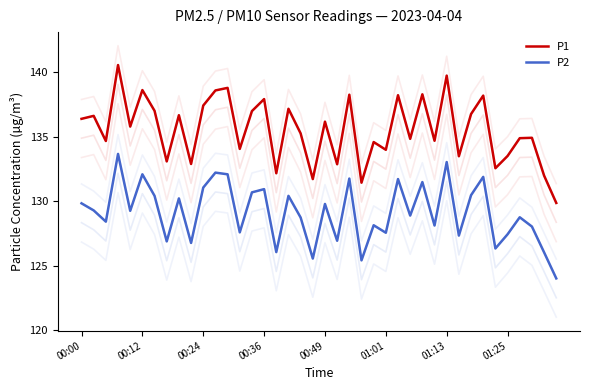

Read the P2 value at 38.

126.0